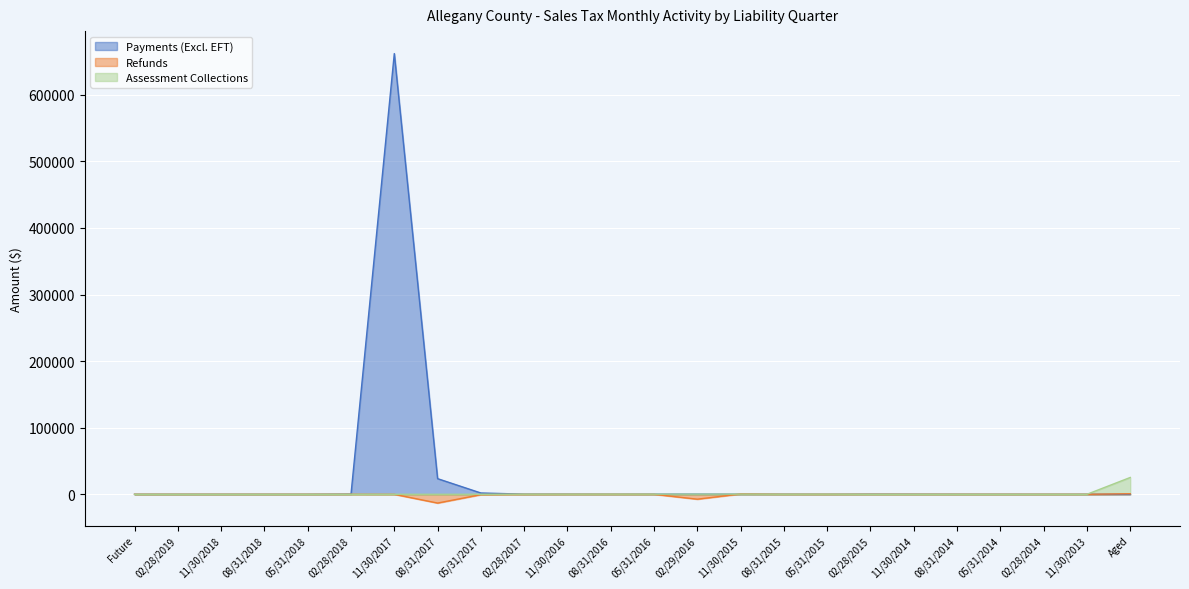

Between 02/28/2018 and 02/28/2015, which series saw the biggest shift?

Payments (Excl. EFT)